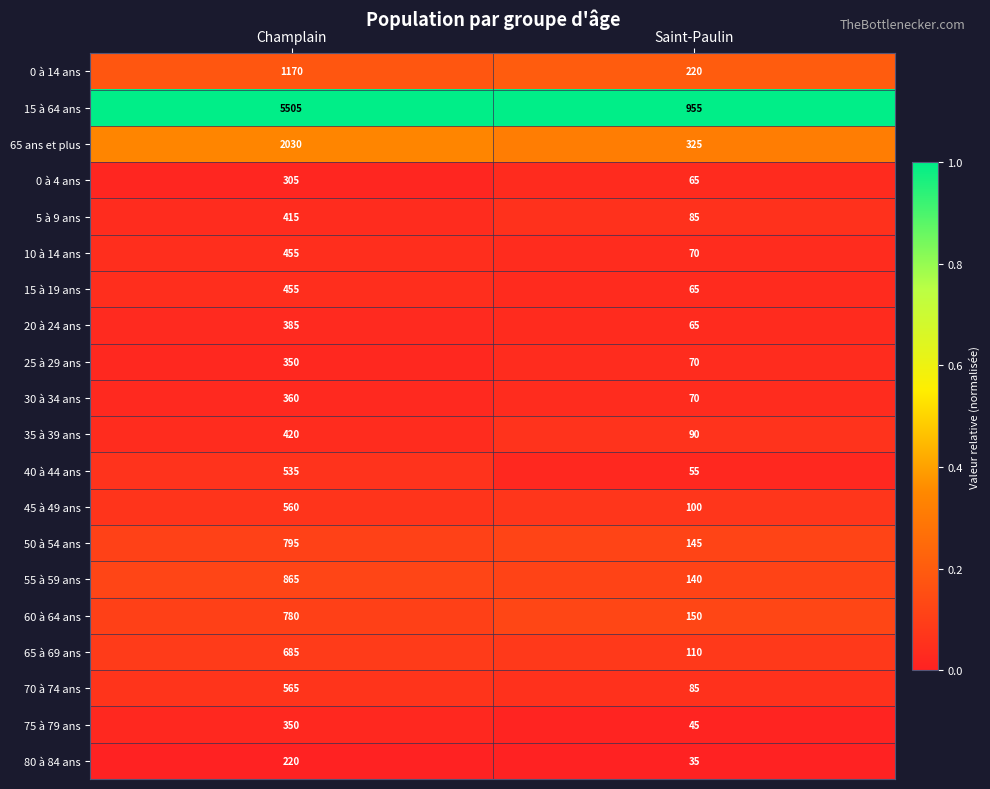

Between Champlain and Saint-Paulin, which series saw the biggest shift?

15 à 64 ans